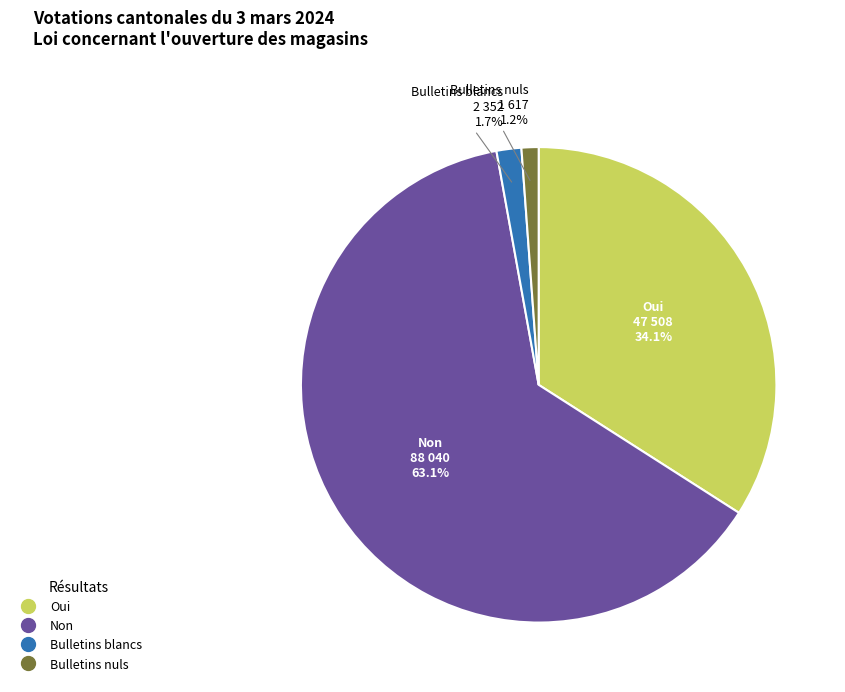

Which category accounts for the majority?

Non